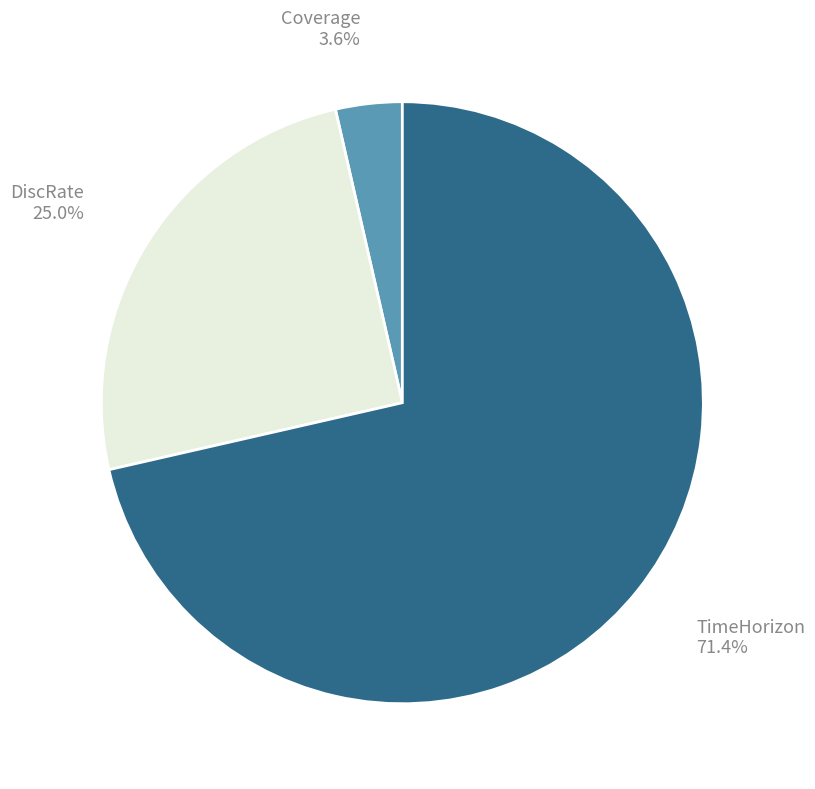

Which has a higher value, DiscRate or TimeHorizon?

TimeHorizon